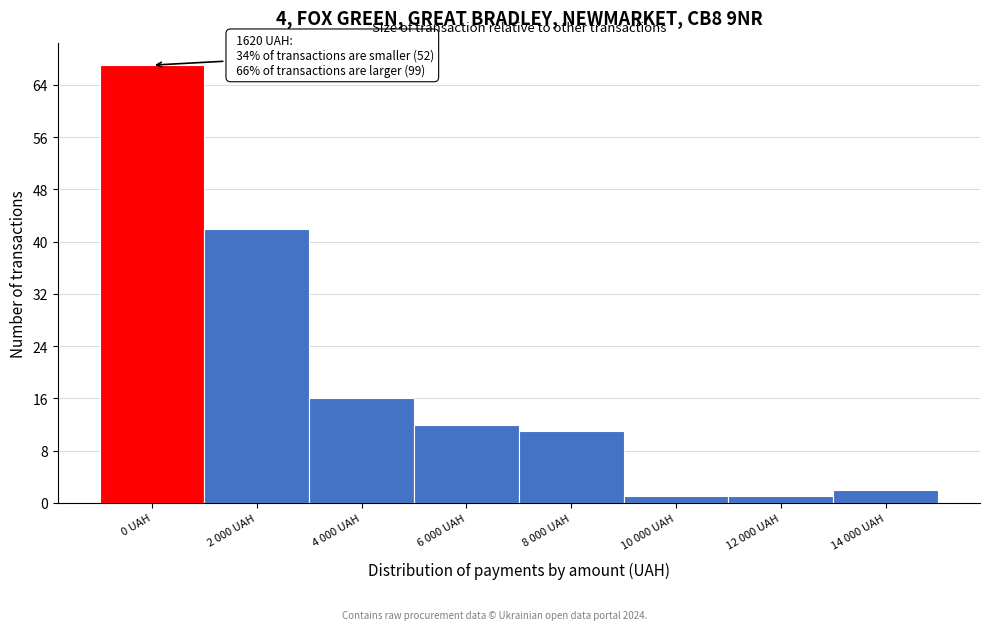

Reading left to right, list all the values displayed in this chart.

0 UAH=67	2 000 UAH=42	4 000 UAH=16	6 000 UAH=12	8 000 UAH=11	10 000 UAH=1	12 000 UAH=1	14 000 UAH=2